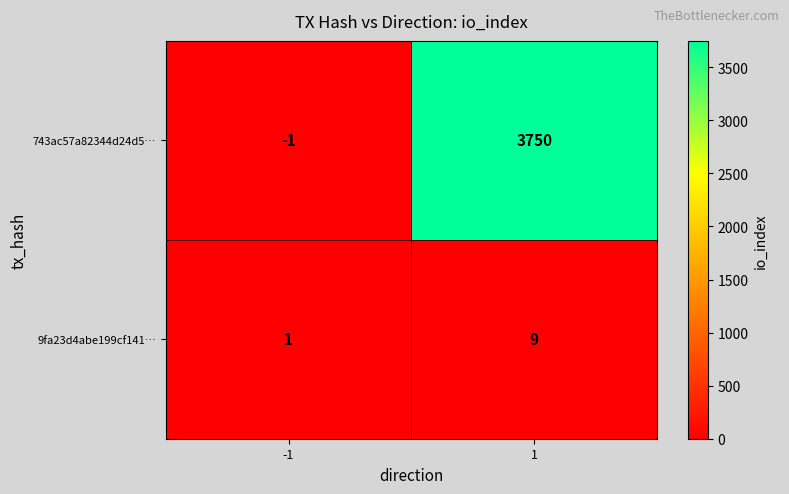

Reading left to right, what are all the values shown in this chart?

743ac57a82344d24d5…: -1	3750
9fa23d4abe199cf141…: 1	9